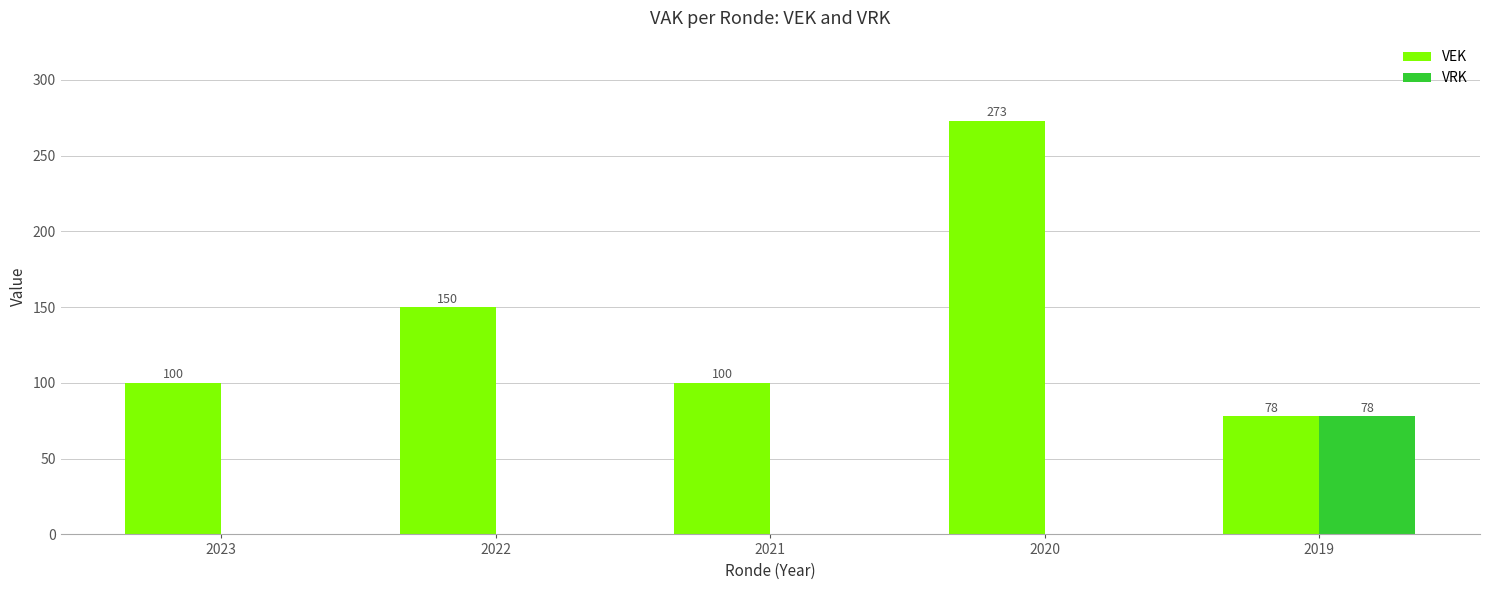

What is the difference between the VRK values at 2020 and 2019?

78